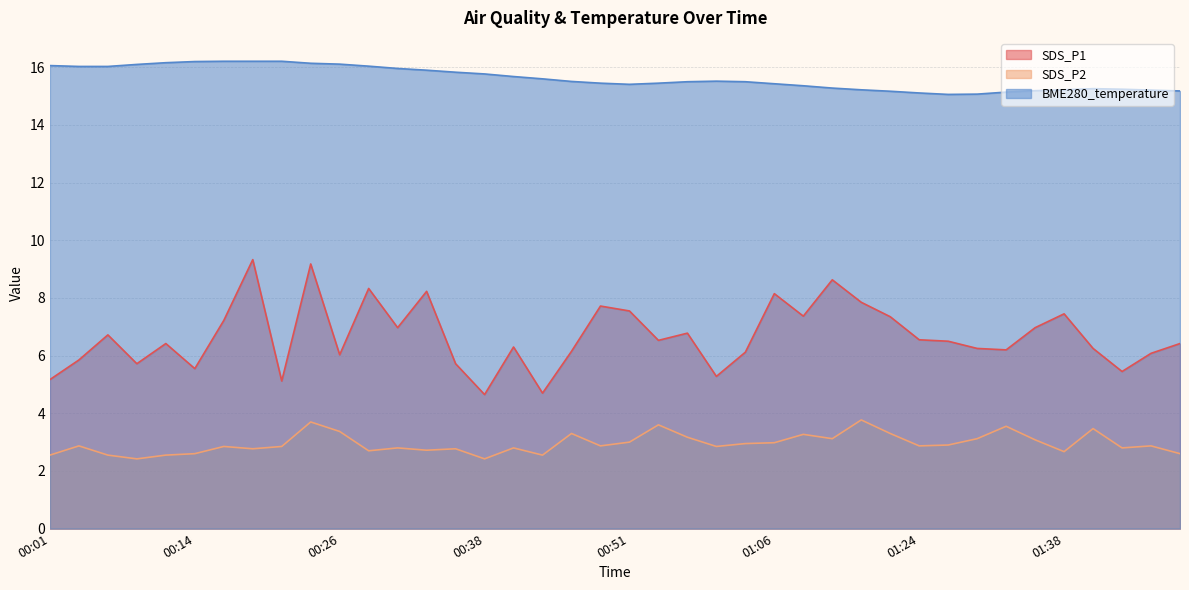

Is it true that BME280_temperature equals 9.3 at 01:27?

False